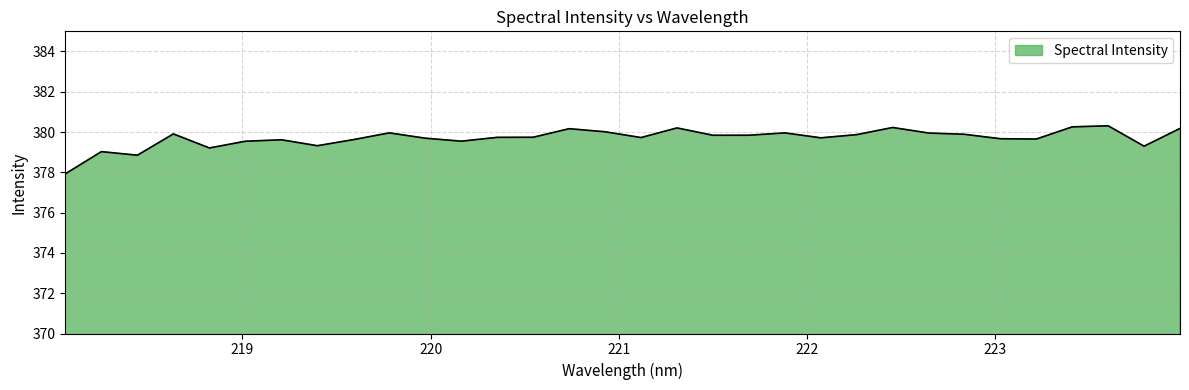

What is the maximum value shown in the chart?

380.3